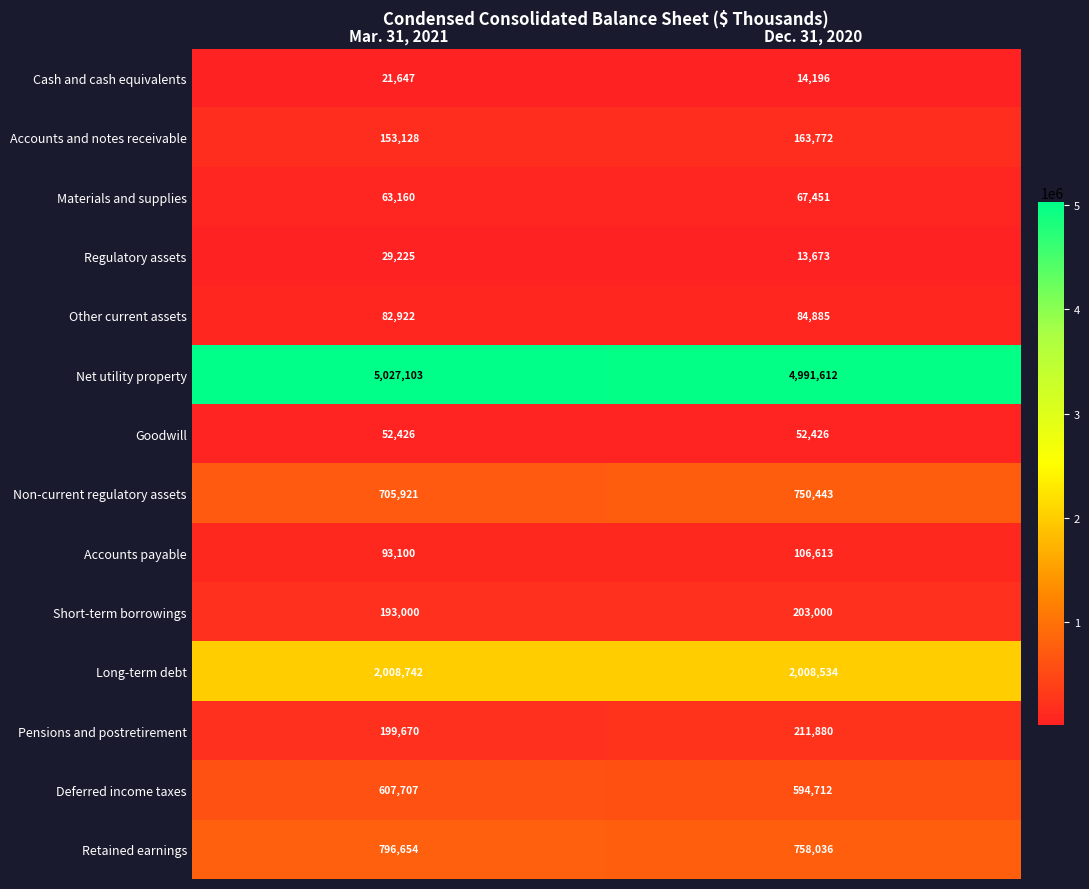

Which series has the largest total across all categories?

Net utility property